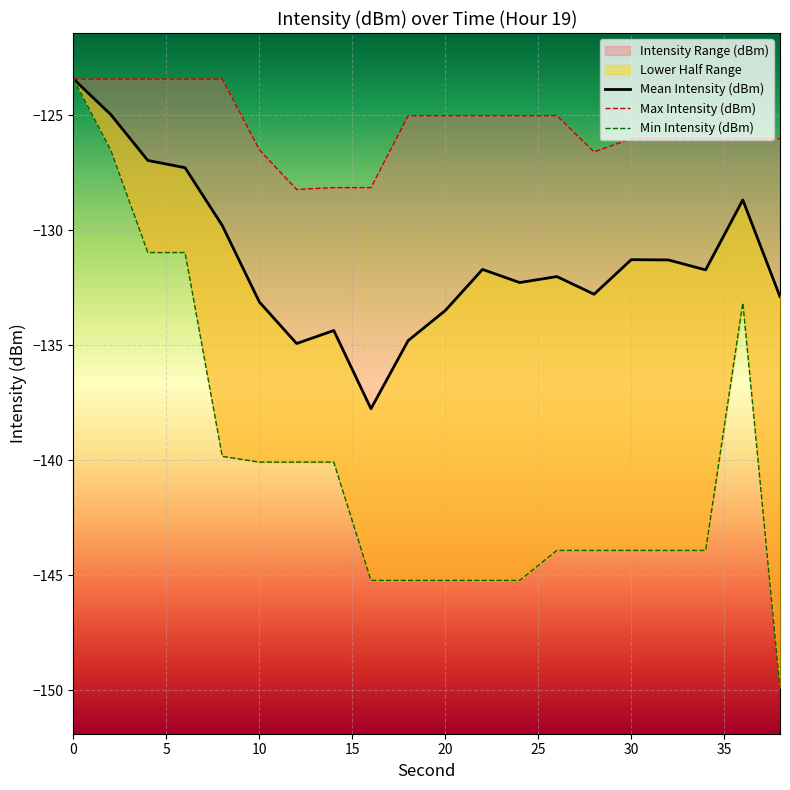

Is this an area chart (filled region under the line)?

No